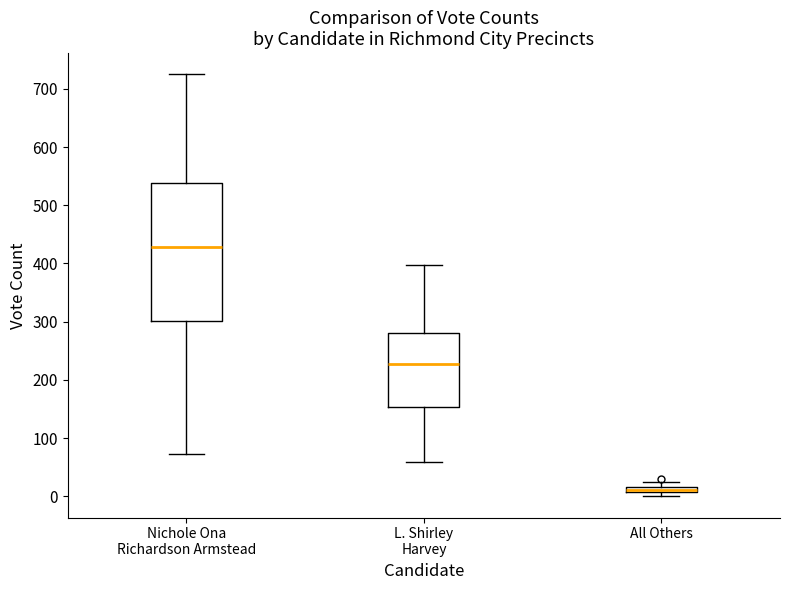

Which box's median line is the lowest?

All Others